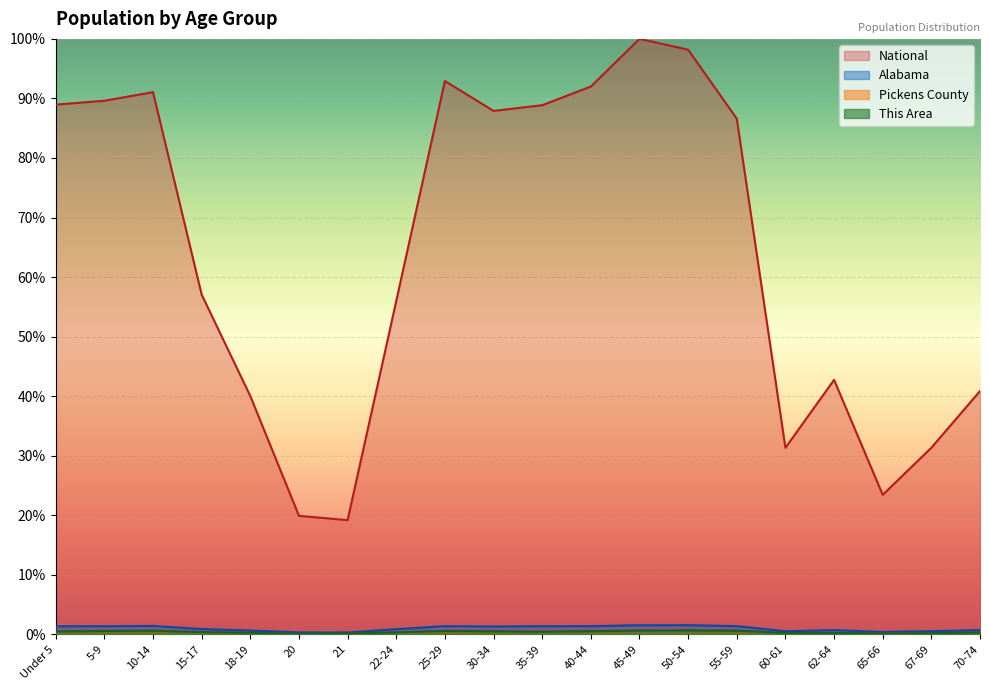

Where is the first local minimum for Alabama?

21